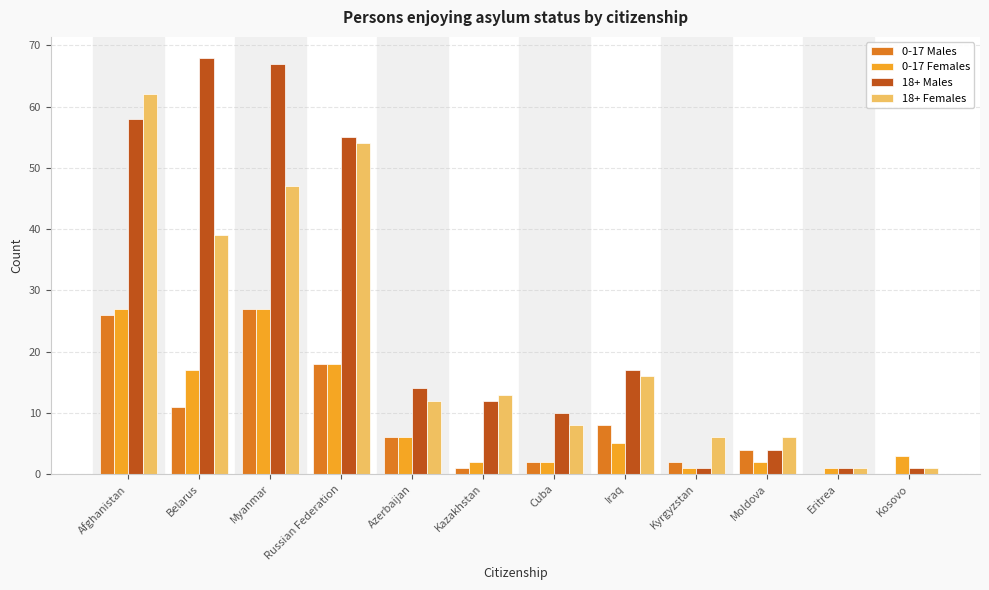

How many groups of bars are there?

12